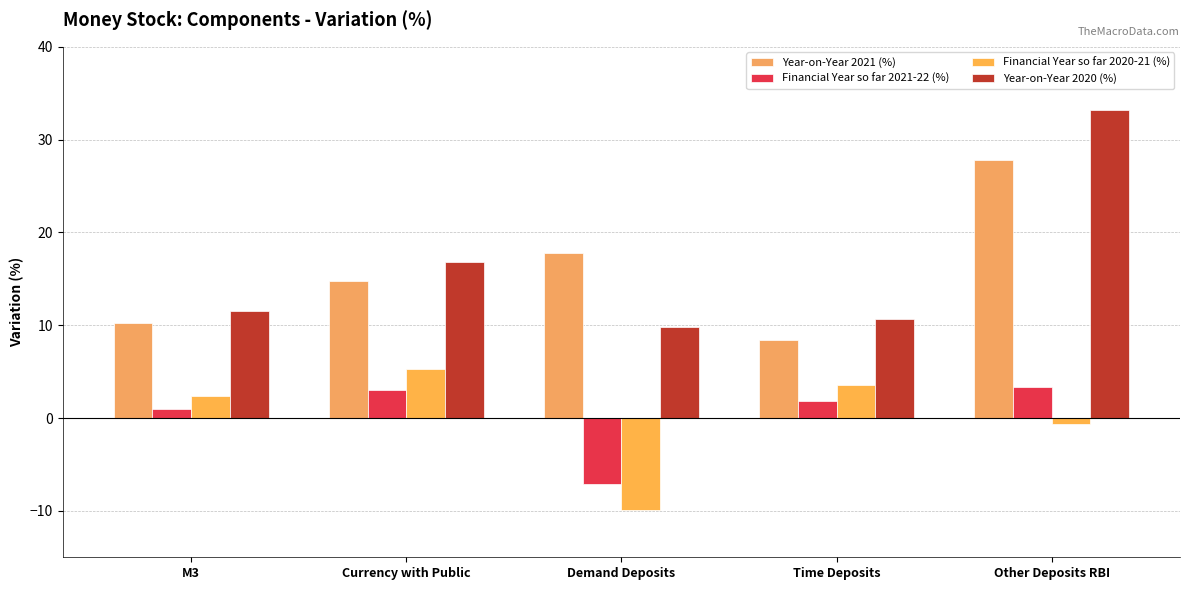

What is the average value of the Year-on-Year 2021 (%) series?

15.8